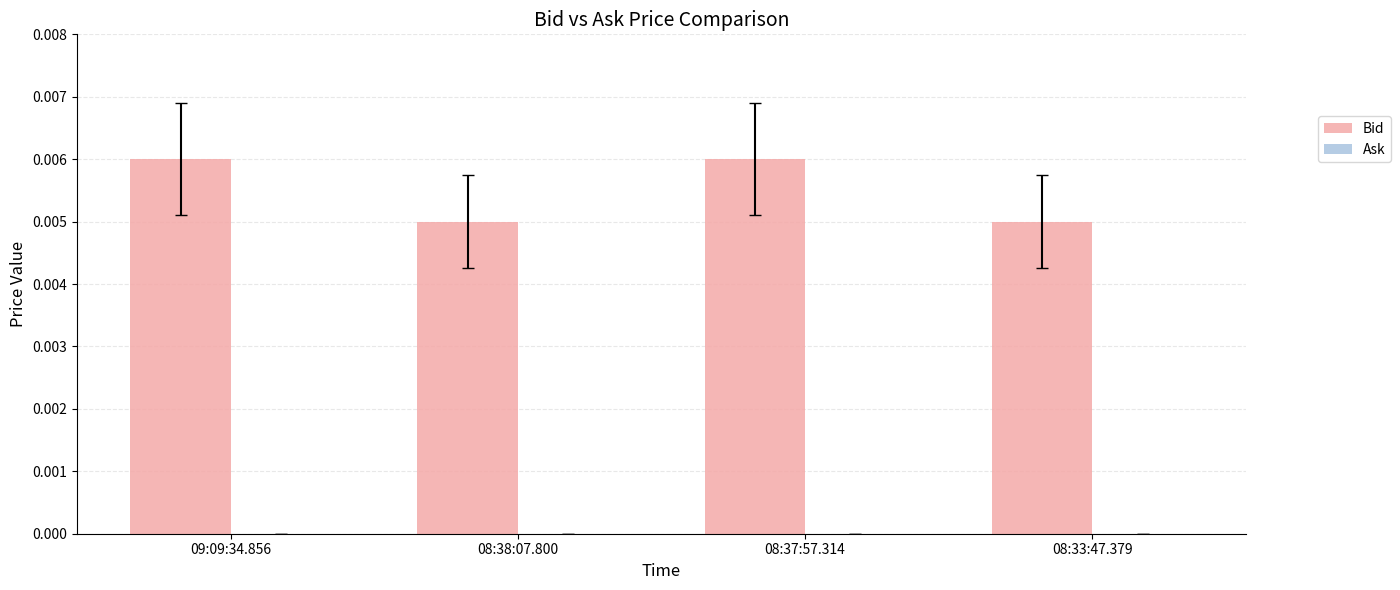

Between 09:09:34.856 and 08:33:47.379, which is larger?

09:09:34.856